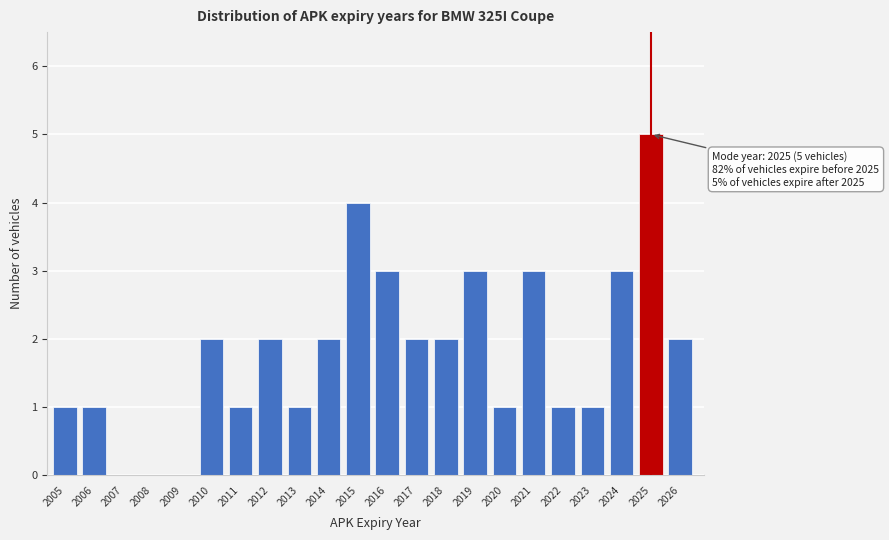

Reading left to right, what are all the values shown in this chart?

2005=1	2006=1	2007=0	2008=0	2009=0	2010=2	2011=1	2012=2	2013=1	2014=2	2015=4	2016=3	2017=2	2018=2	2019=3	2020=1	2021=3	2022=1	2023=1	2024=3	2025=5	2026=2